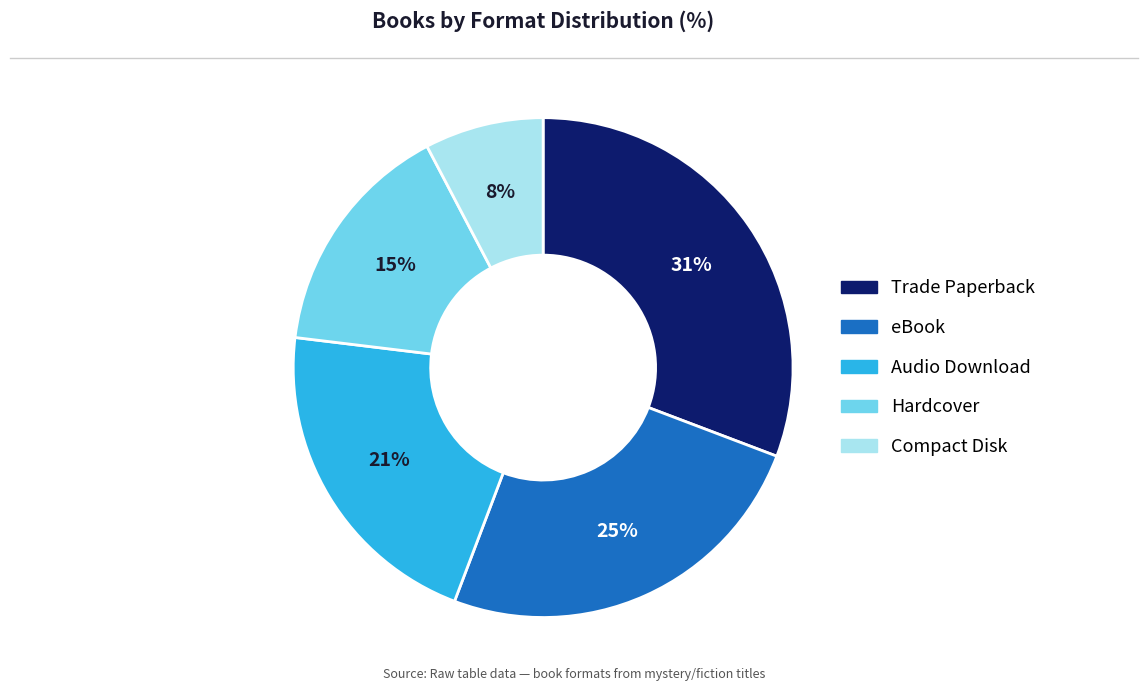

Rank the categories by value from lowest to highest.

Compact Disk, Hardcover, Audio Download, eBook, Trade Paperback